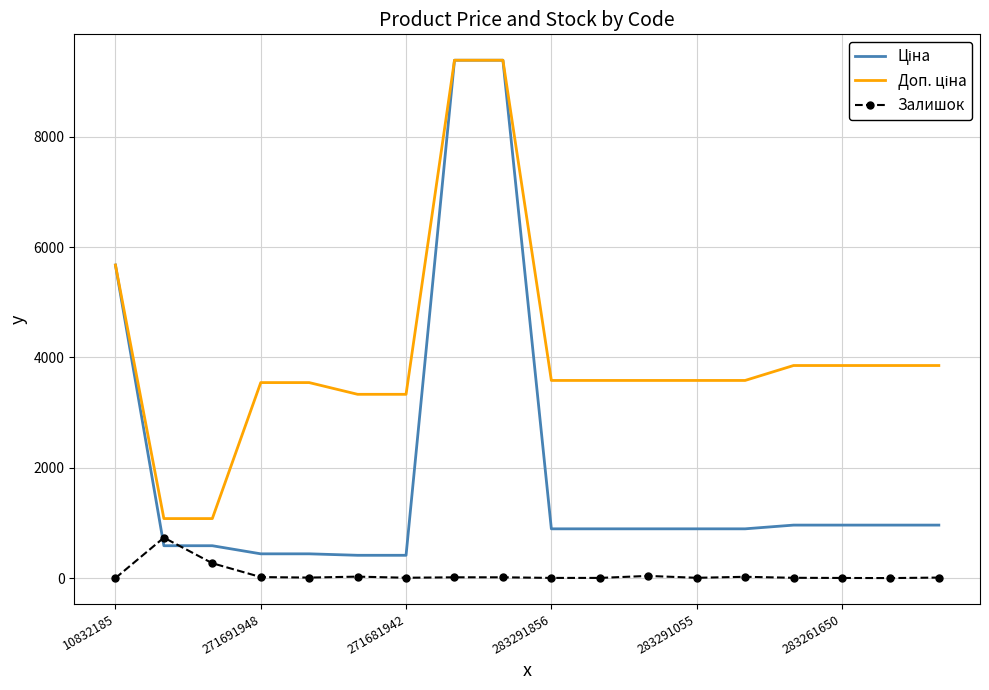

What is the greatest value displayed?

9384.0